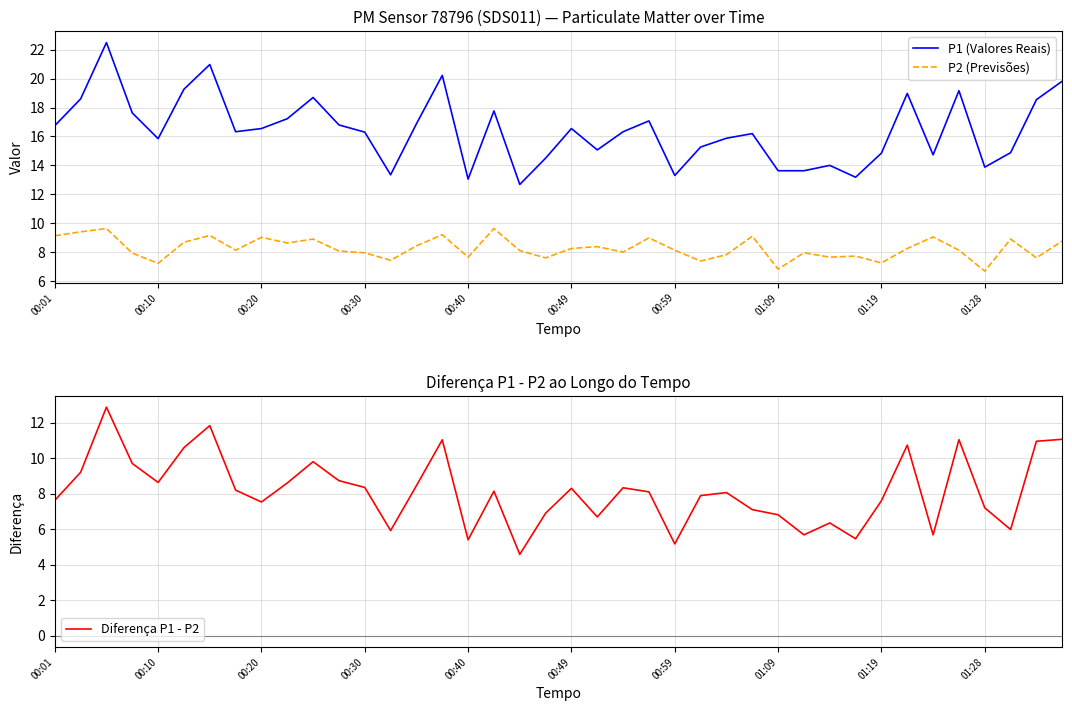

True or false: P2 (Previsões) and P1 (Valores Reais) cross at least once.

False